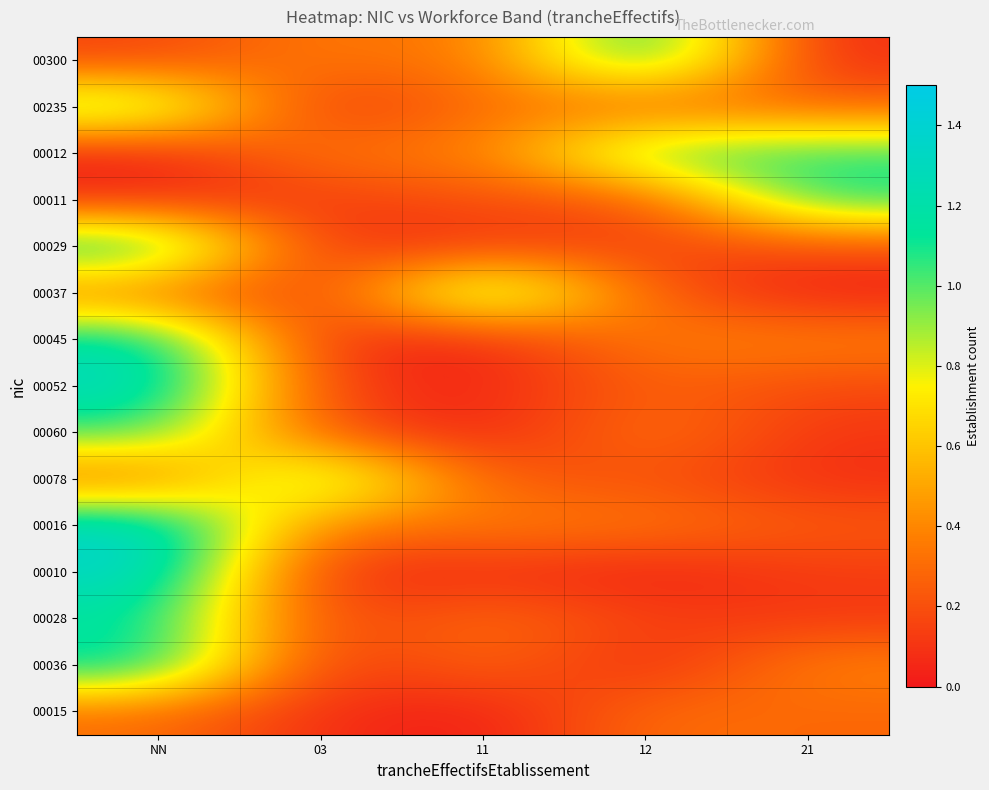

Reading left to right, what are all the values shown in this chart?

00300: NN=0.1	03=0.4	11=0.3	12=1.2	21=0.1
00235: NN=1.1	03=0.0	11=0.3	12=0.2	21=0.3
00012: NN=0.0	03=0.4	11=0.3	12=1.1	21=1.1
00011: NN=0.1	03=0.1	11=0.2	12=0.2	21=1.1
00029: NN=1.2	03=0.1	11=0.1	12=0.1	21=0.2
00037: NN=0.3	03=0.1	11=1.2	12=0.2	21=0.0
00045: NN=1.2	03=0.1	11=0.0	12=0.4	21=0.4
00052: NN=1.3	03=0.1	11=0.0	12=0.3	21=0.2
00060: NN=1.0	03=0.2	11=0.0	12=0.4	21=0.1
00078: NN=0.3	03=1.1	11=0.2	12=0.2	21=0.1
00016: NN=1.4	03=0.3	11=0.4	12=0.4	21=0.2
00010: NN=1.4	03=0.0	11=0.1	12=0.0	21=0.1
00028: NN=1.2	03=0.1	11=0.3	12=0.1	21=0.1
00036: NN=1.2	03=0.1	11=0.3	12=0.0	21=0.4
00015: NN=0.3	03=0.1	11=0.0	12=0.3	21=0.3